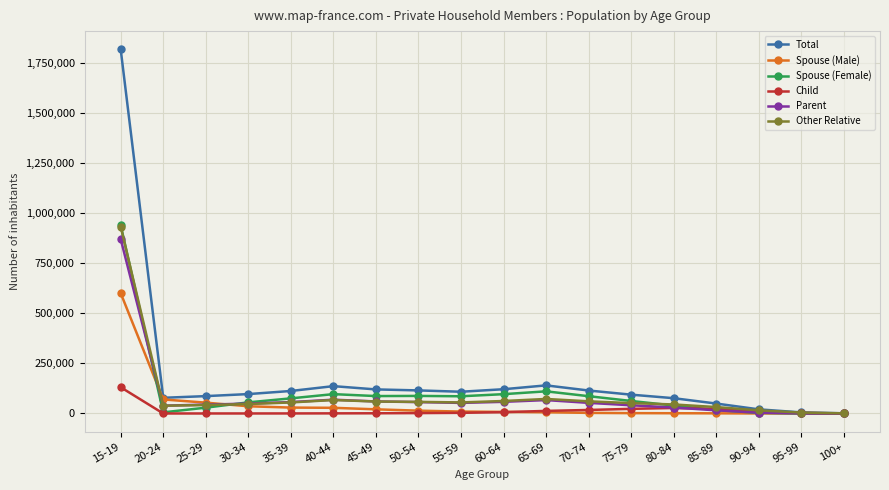

At which category is the sum across all series the highest?

15-19